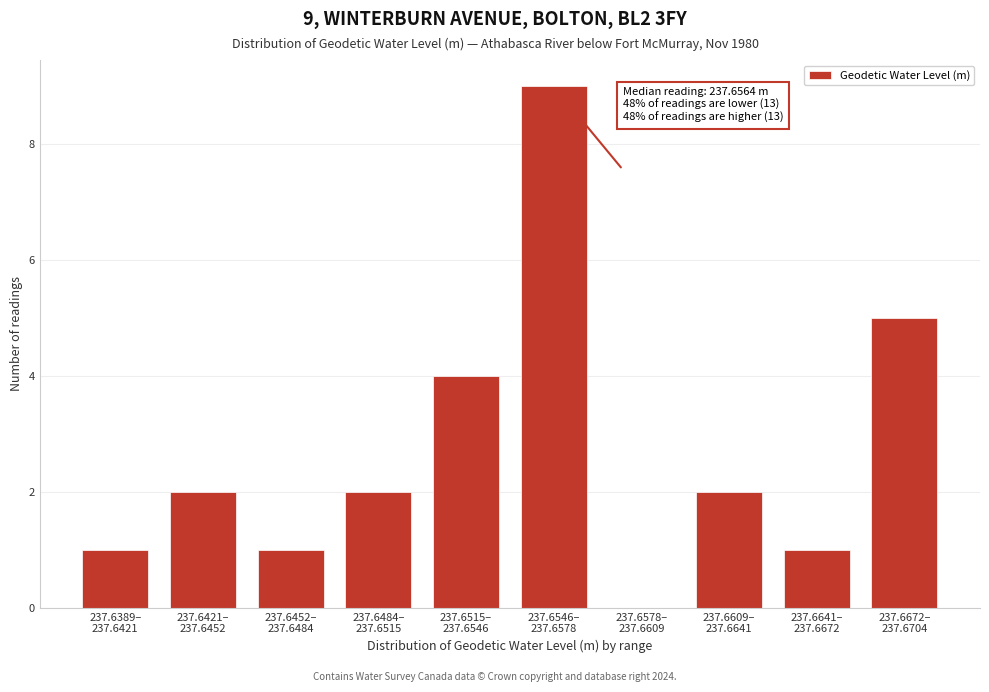

What is the greatest value displayed?

9